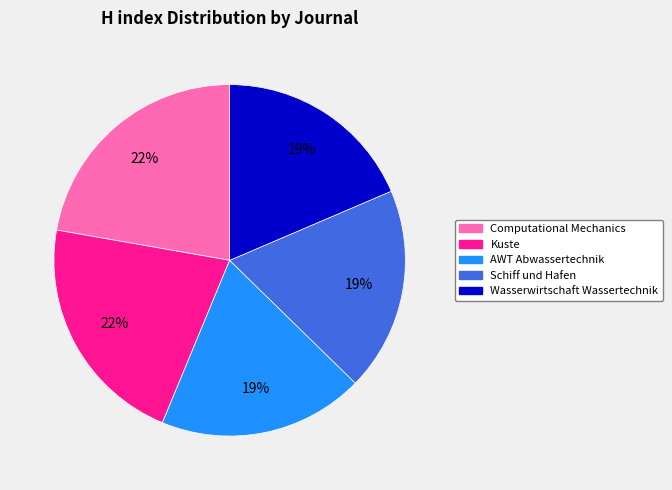

Is the sum of AWT Abwassertechnik and Wasserwirtschaft Wassertechnik greater than half?

No